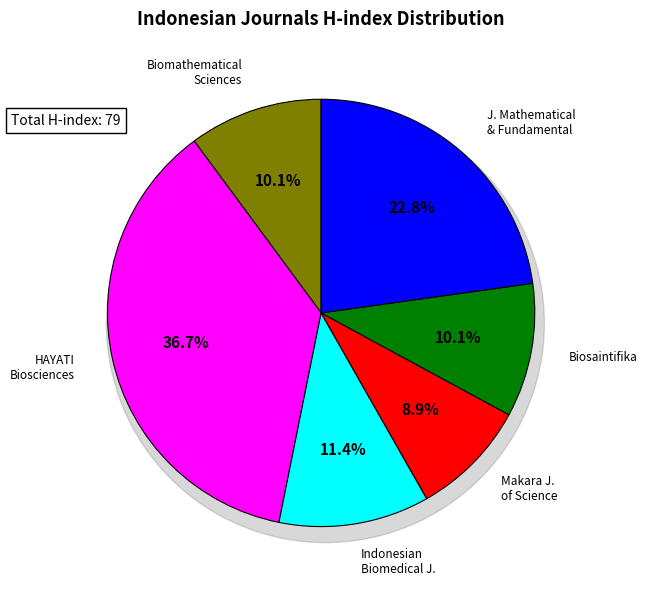

Which has a higher value, Communication in Biomathematical Sciences or Makara Journal of Science?

Communication in Biomathematical Sciences